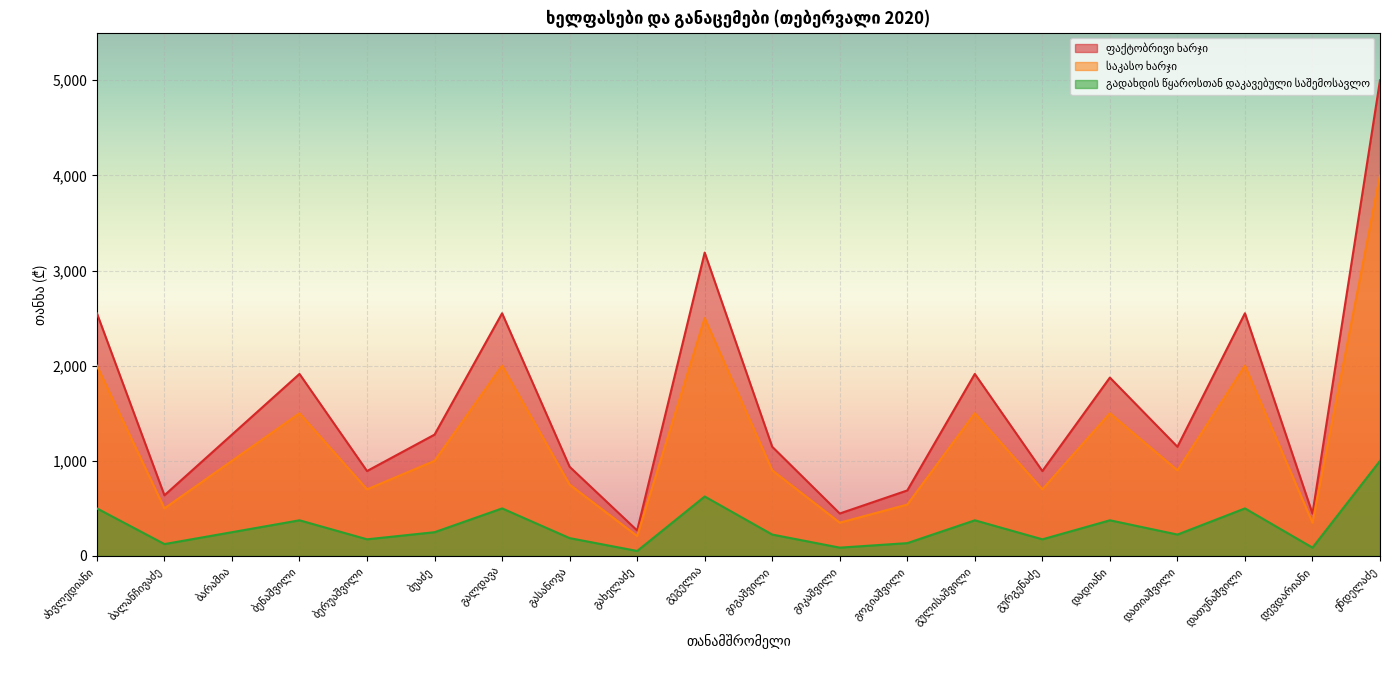

Which category has the highest value in the საკასო ხარჯი series?

ენდელაძე